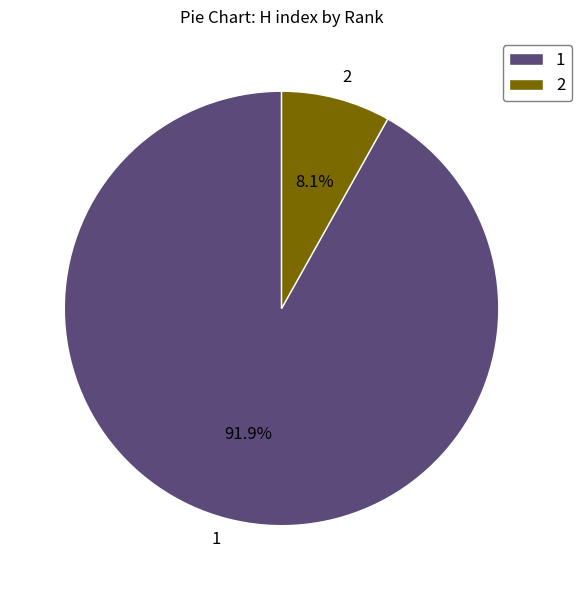

What is the smallest slice in the pie chart?

2